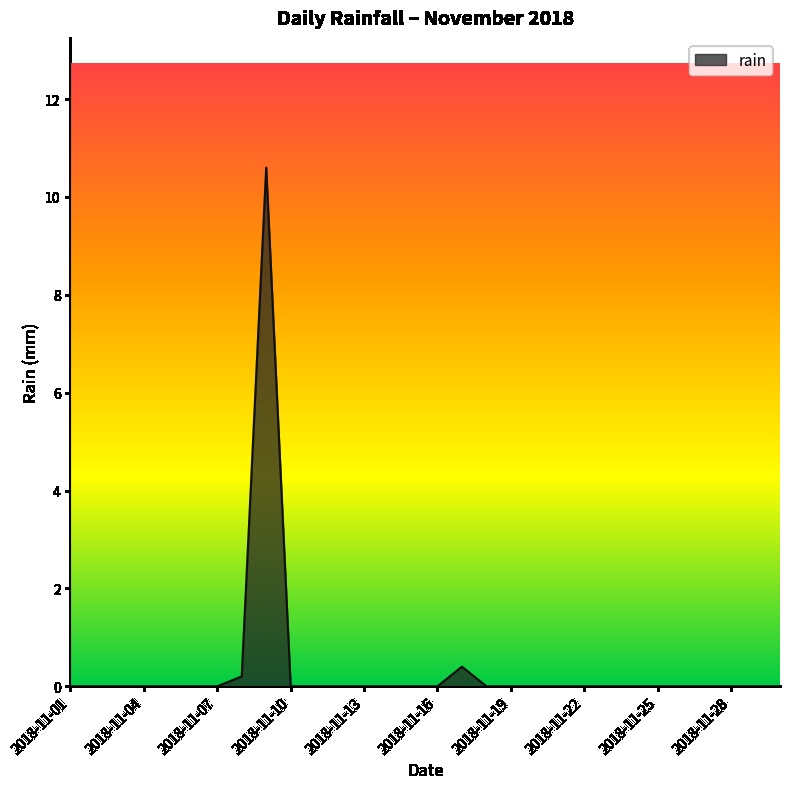

Reading left to right, transcribe all the data shown in this chart.

0.0	0.0	0.0	0.0	0.0	0.0	0.0	0.2	10.6	0.0	0.0	0.0	0.0	0.0	0.0	0.0	0.4	0.0	0.0	0.0	0.0	0.0	0.0	0.0	0.0	0.0	0.0	0.0	0.0	0.0